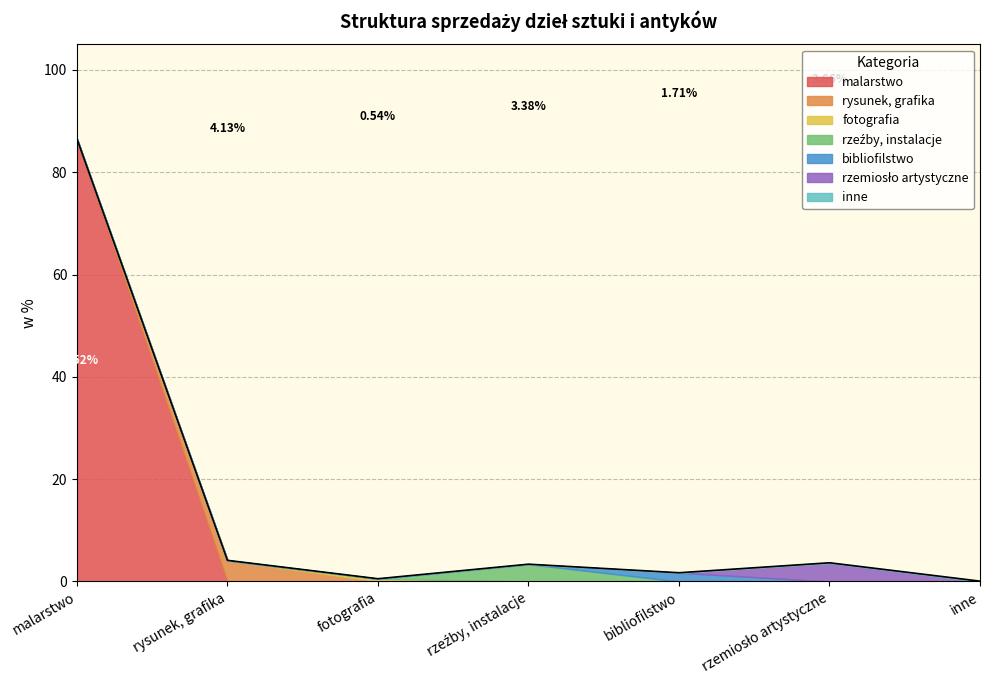

Does the chart display data point markers on the line(s)?

No